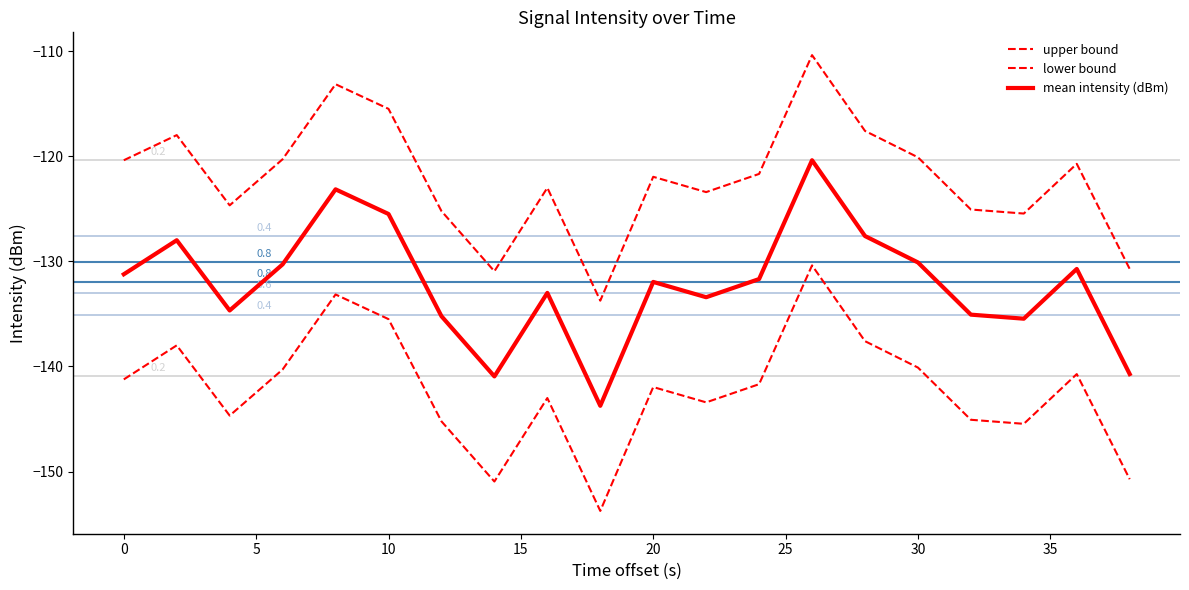

How many lines are shown in the chart?

3